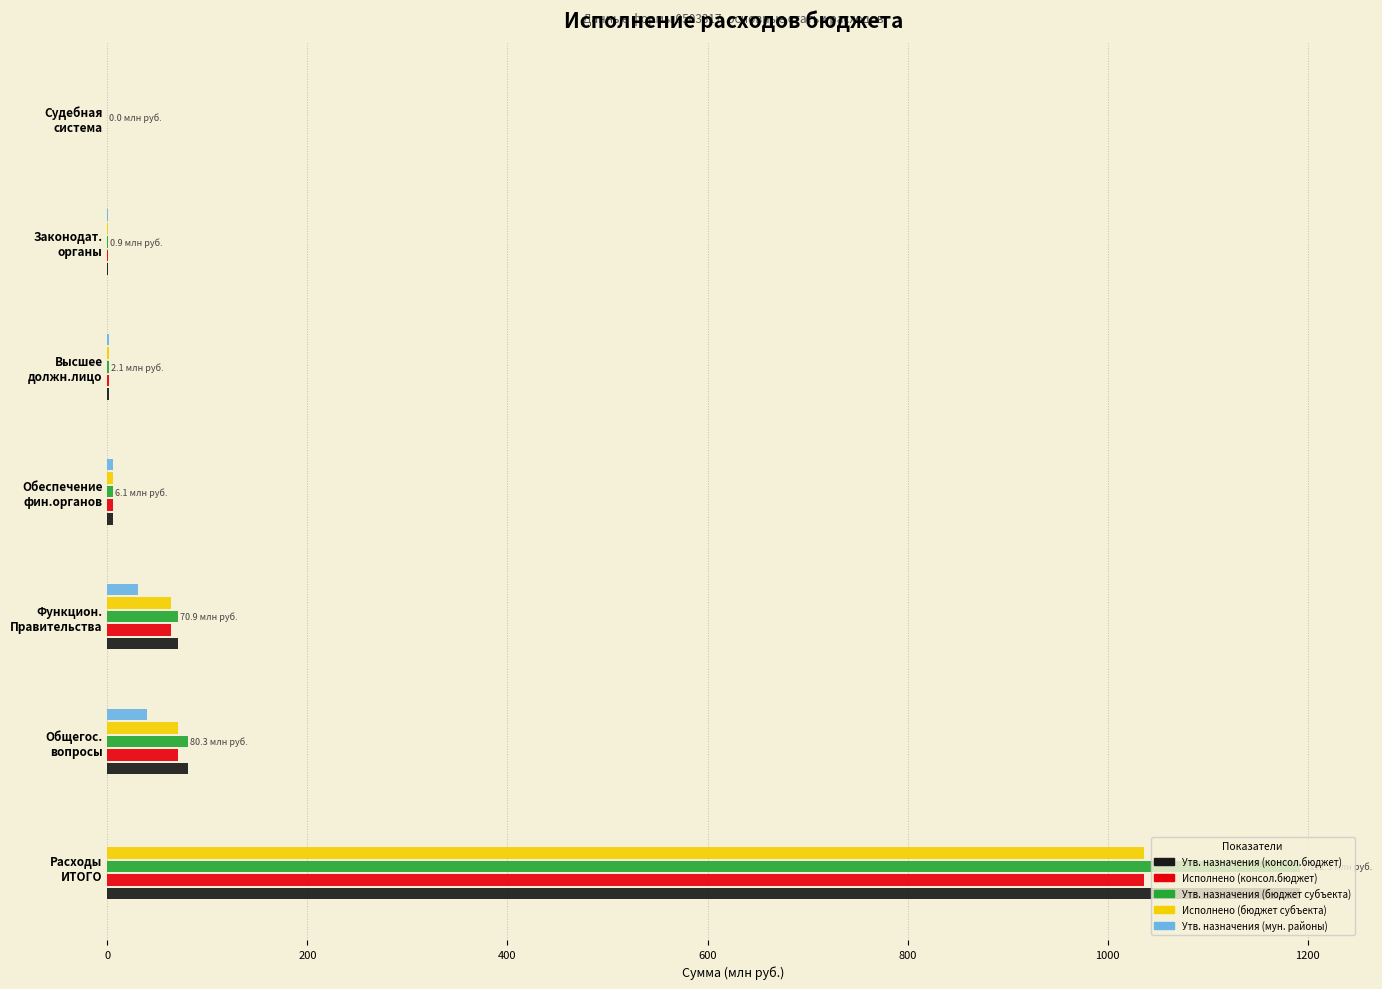

What is the greatest value displayed?

1192.3